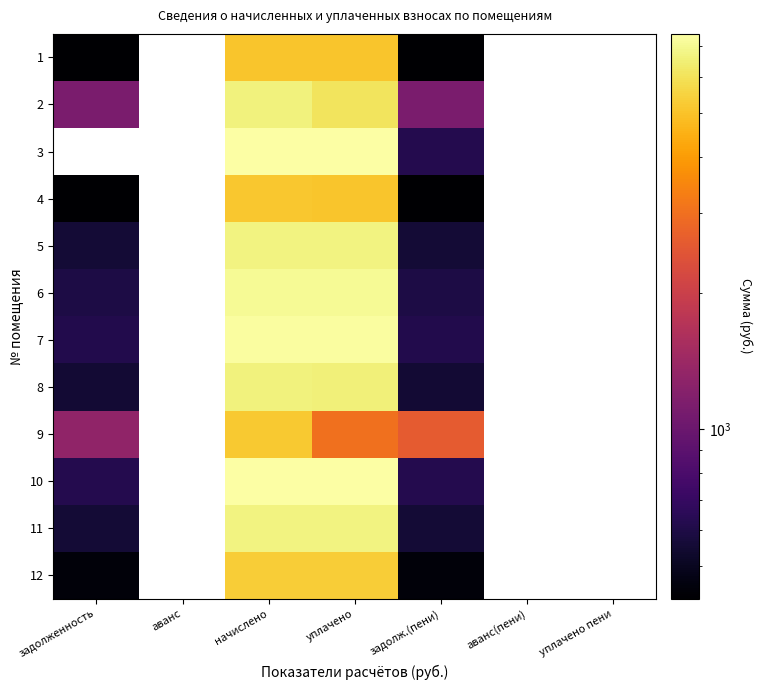

At which label does 8 reach its minimum?

задолженность